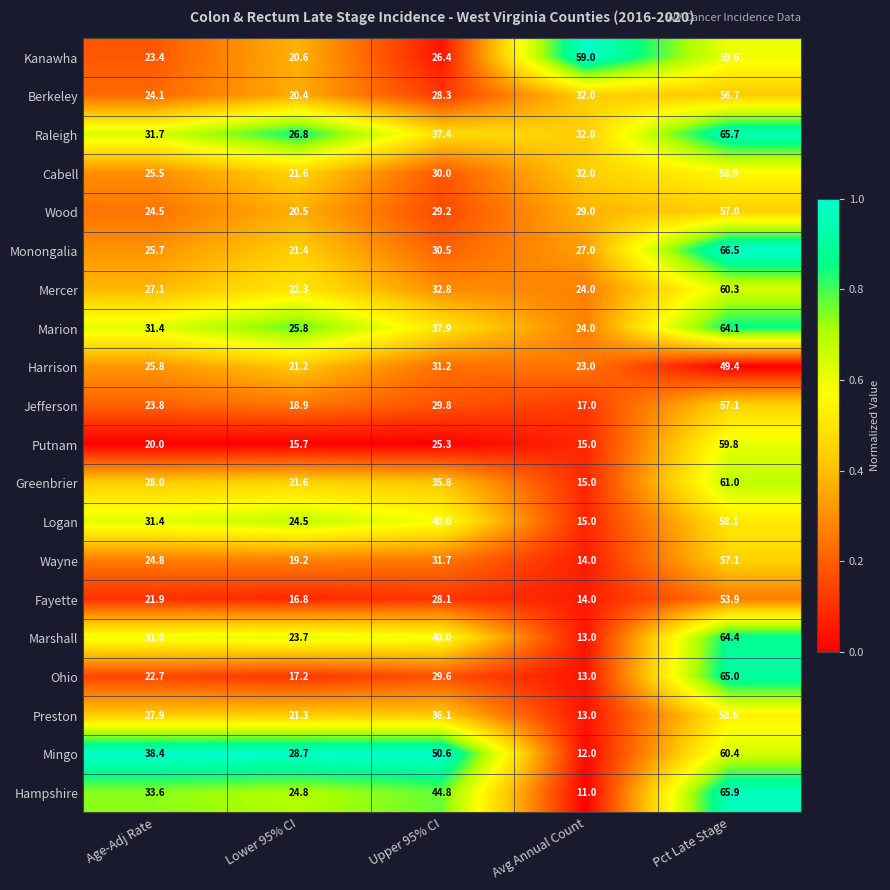

What is the sum of all Raleigh values?

193.6